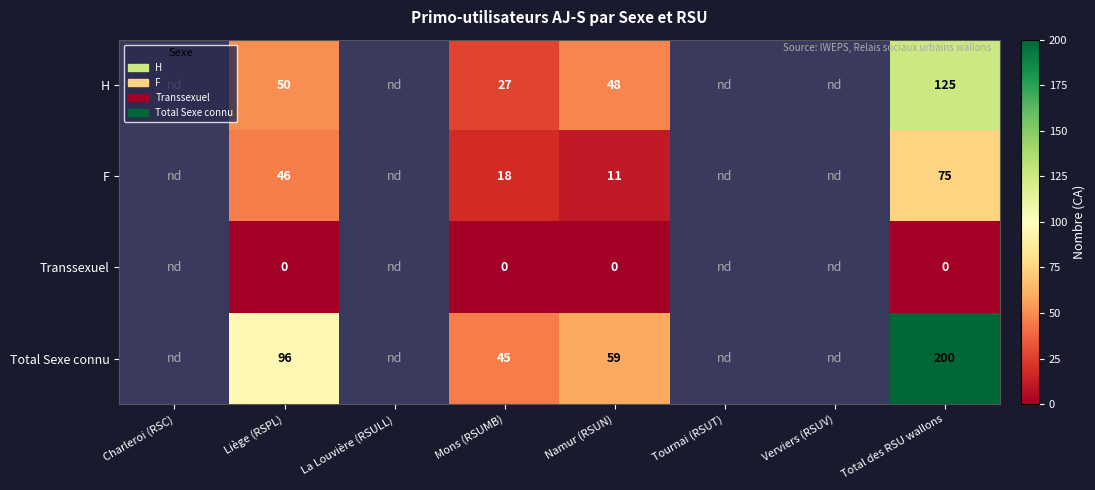

What is the spread (max minus min) of values at Liège (RSPL)?

96